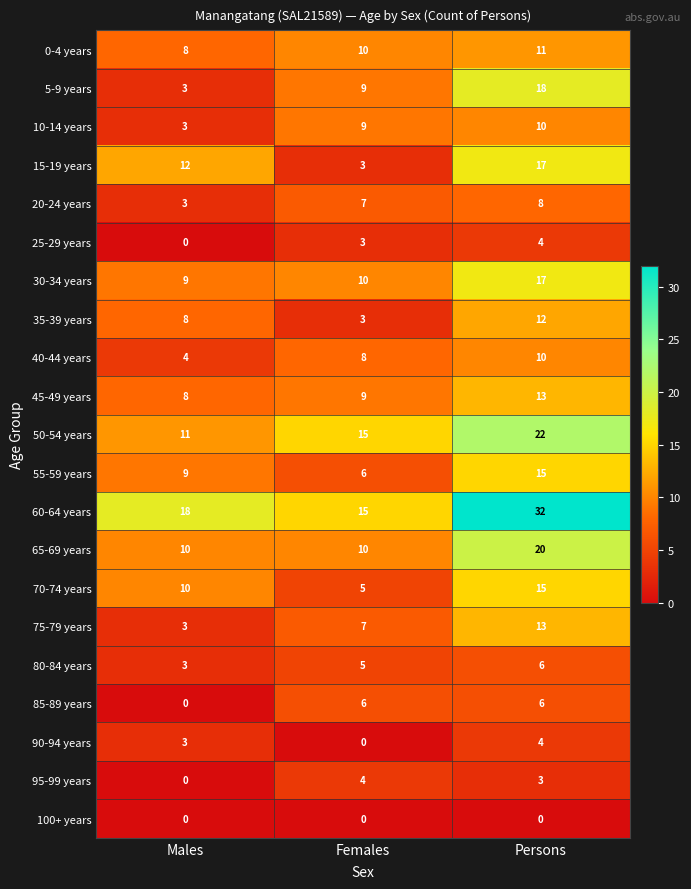

List the labels in order of 90-94 years value, smallest first.

Females, Males, Persons